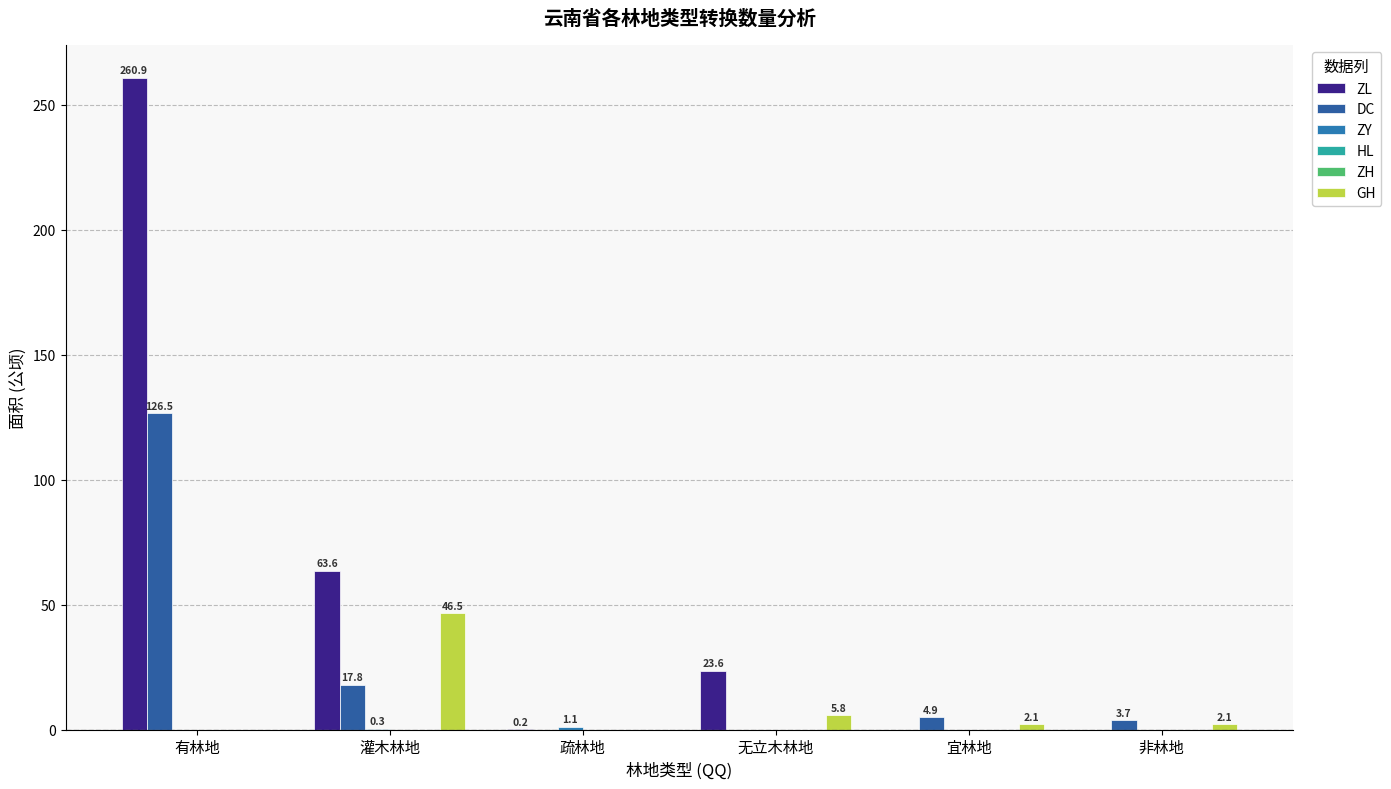

What are all the series names shown in the legend?

ZL, DC, ZY, HL, ZH, GH